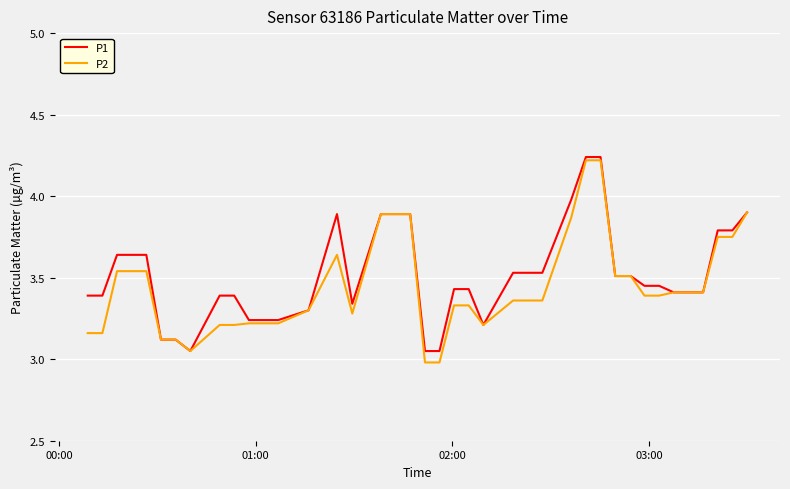

Does the chart have visible grid lines?

Yes